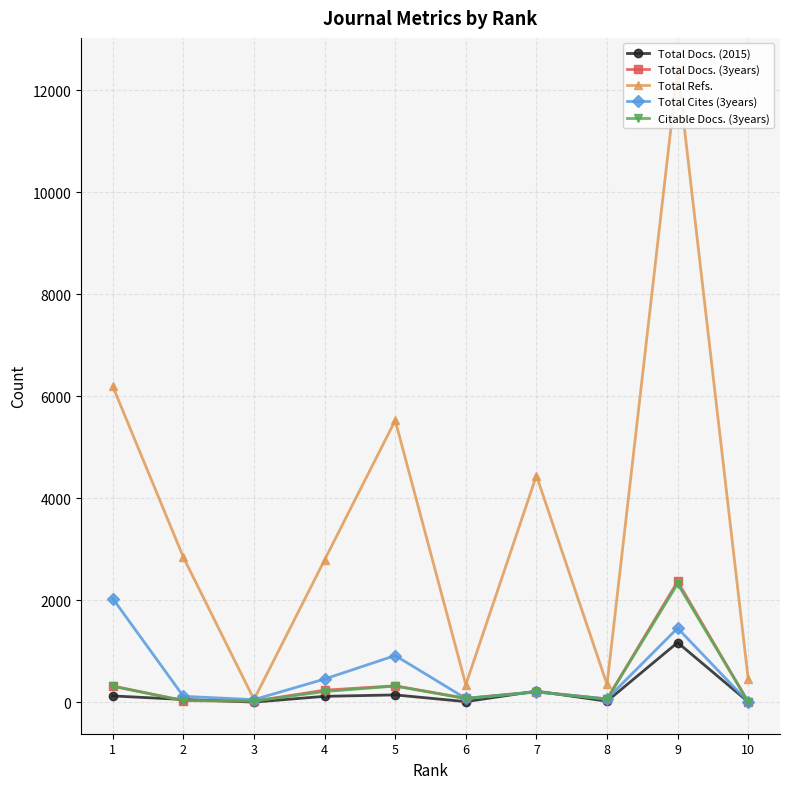

Which series has the widest spread of values?

Total Refs.